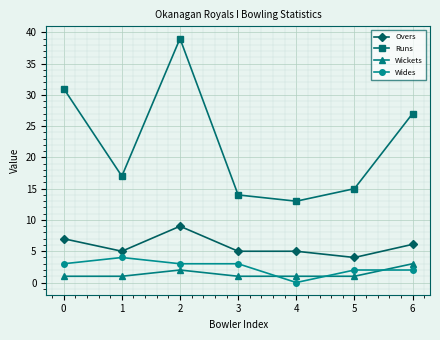

Which series has the widest spread of values?

Runs